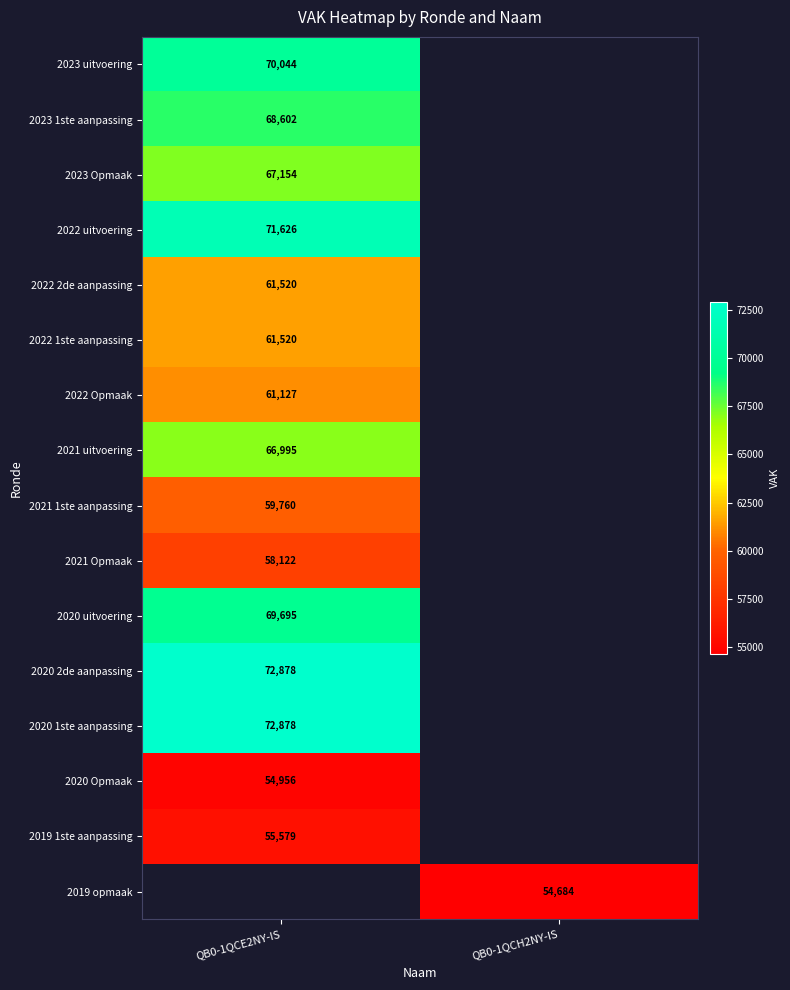

Which has a higher value, QB0-1QCH2NY-IS or QB0-1QCE2NY-IS?

QB0-1QCE2NY-IS